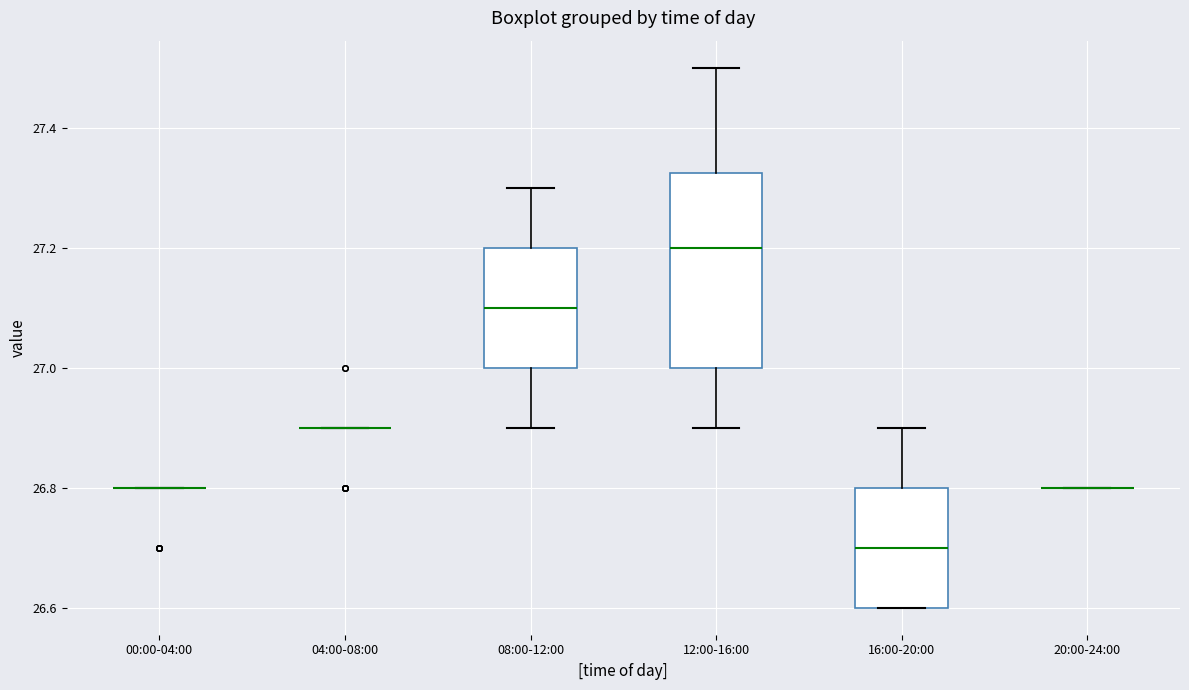

Comparing the boxes themselves (not the whiskers), which one is the tallest?

12:00-16:00